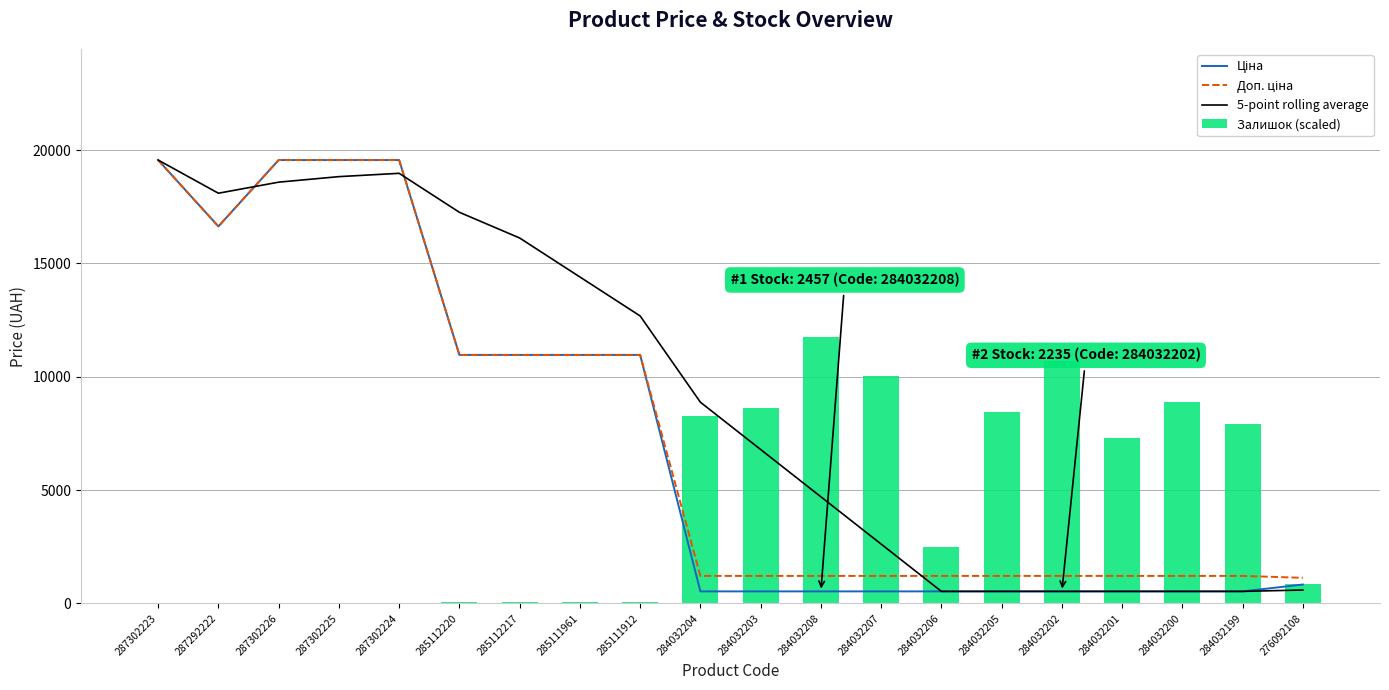

Reading left to right, transcribe all the data shown in this chart.

Ціна: 19564.9	16636.8	19564.9	19564.9	19564.9	10964.4	10964.4	10964.4	10964.4	528.2	528.2	528.2	528.2	528.2	528.2	528.2	528.2	528.2	528.2	831.5
Доп. ціна: 19564.9	16636.8	19564.9	19564.9	19564.9	10964.4	10964.4	10964.4	10964.4	1210.7	1210.7	1210.7	1210.7	1210.7	1210.7	1210.7	1210.7	1210.7	1210.7	1126.7
5-point rolling average: 19564.9	18100.8	18588.9	18832.9	18979.3	17259.2	16124.7	14404.6	12684.5	8877.2	6789.9	4702.7	2615.5	528.2	528.2	528.2	528.2	528.2	528.2	588.9
Залишок (scaled): 33.4	4.8	33.4	23.9	14.3	81.2	81.2	81.2	71.7	8284.6	8619.1	11738.9	10028.5	2474.9	8451.8	10678.3	7290.8	8905.7	7897.6	845.7